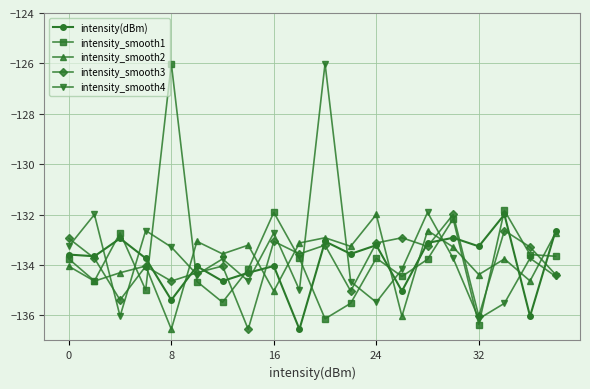

What is the value of the intensity_smooth4 point at the 19th from the left?

-133.7